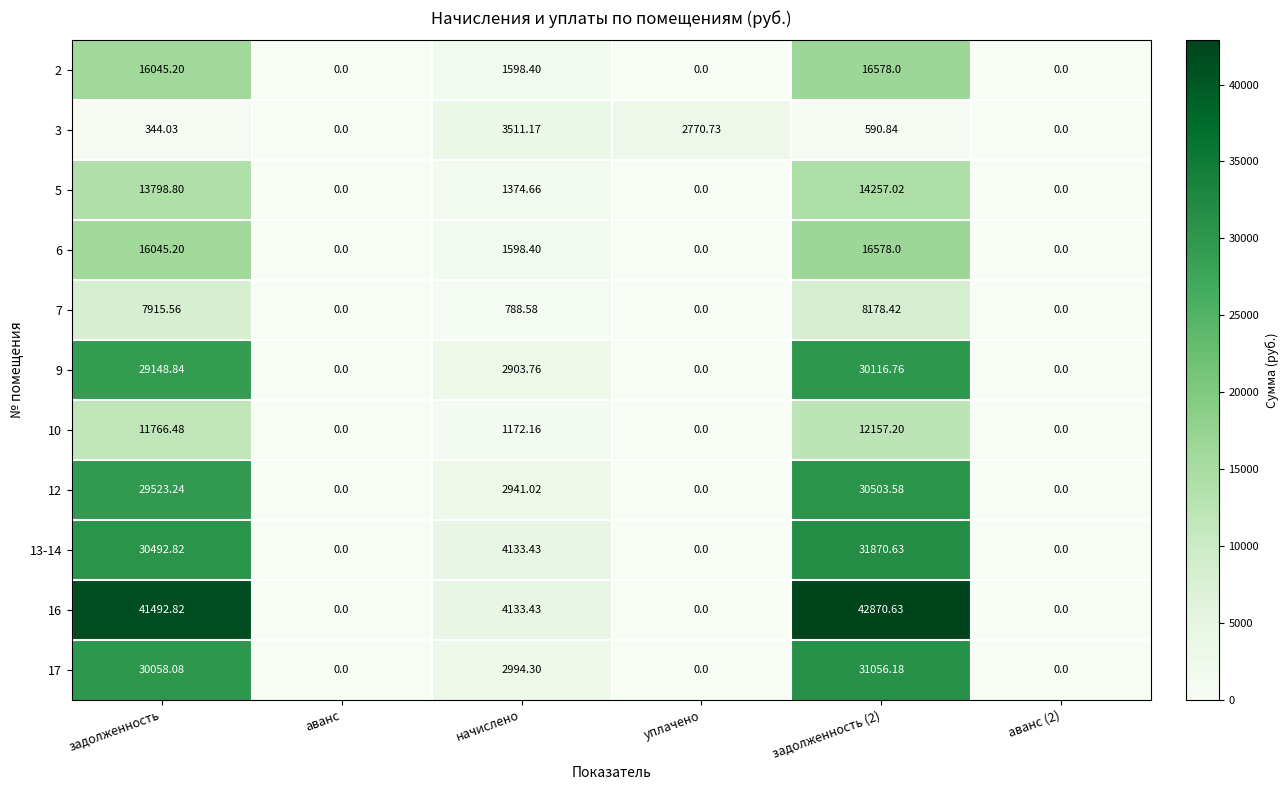

Is the value of 13-14 at уплачено greater than the value of 17 at задолженность (2)?

No